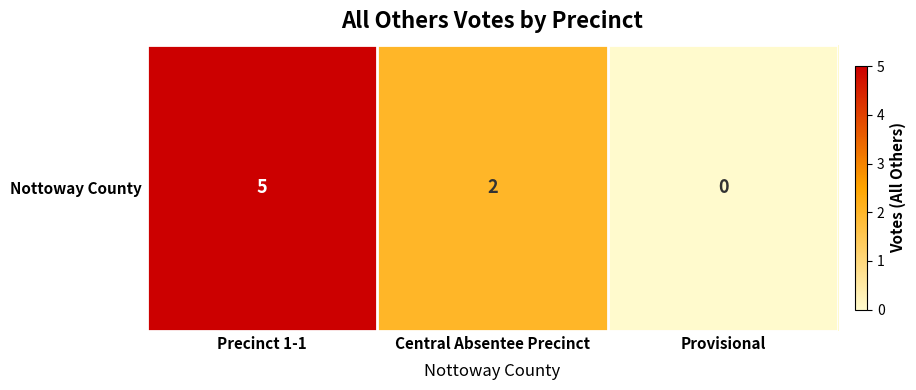

Rank the categories by value from lowest to highest.

Provisional, Central Absentee Precinct, Precinct 1-1